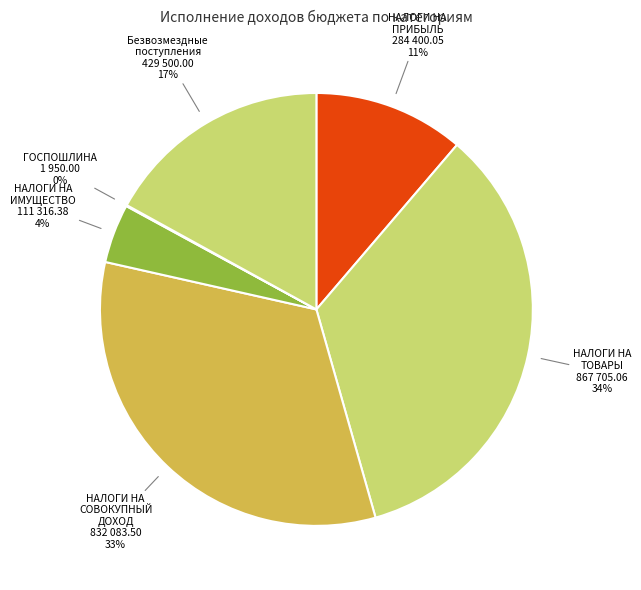

What is the smallest slice in the pie chart?

ГОСУДАРСТВЕННАЯ ПОШЛИНА